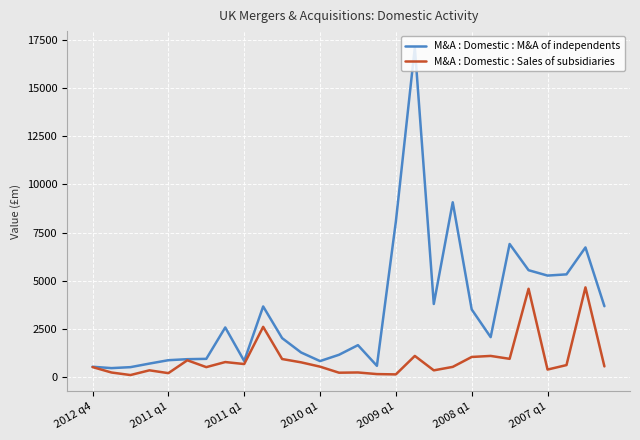

What is the greatest value displayed?

17105